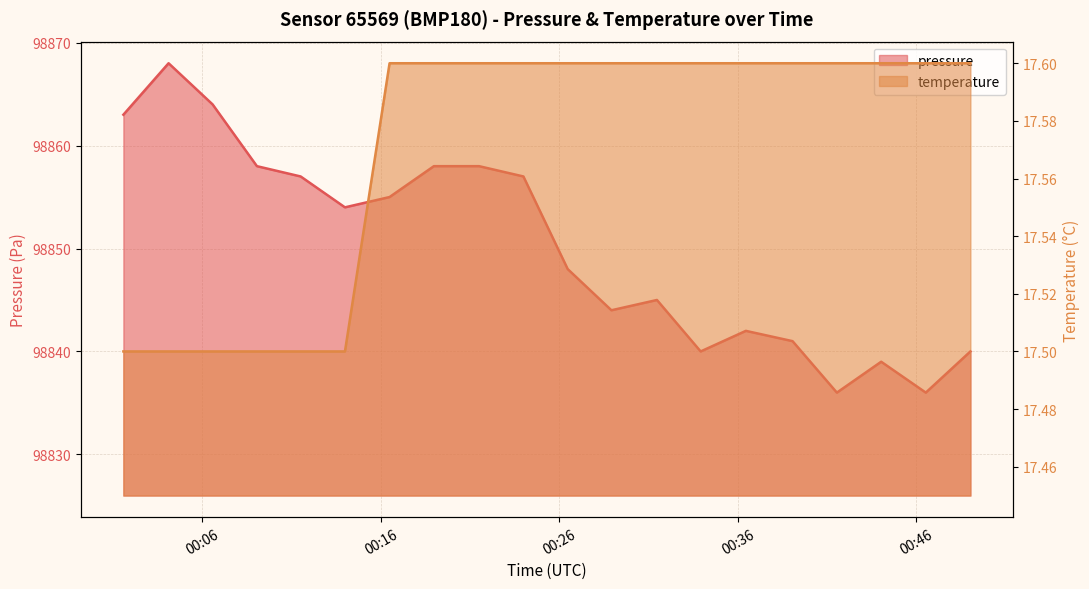

Rank the series by their average value, from lowest to highest.

temperature, pressure